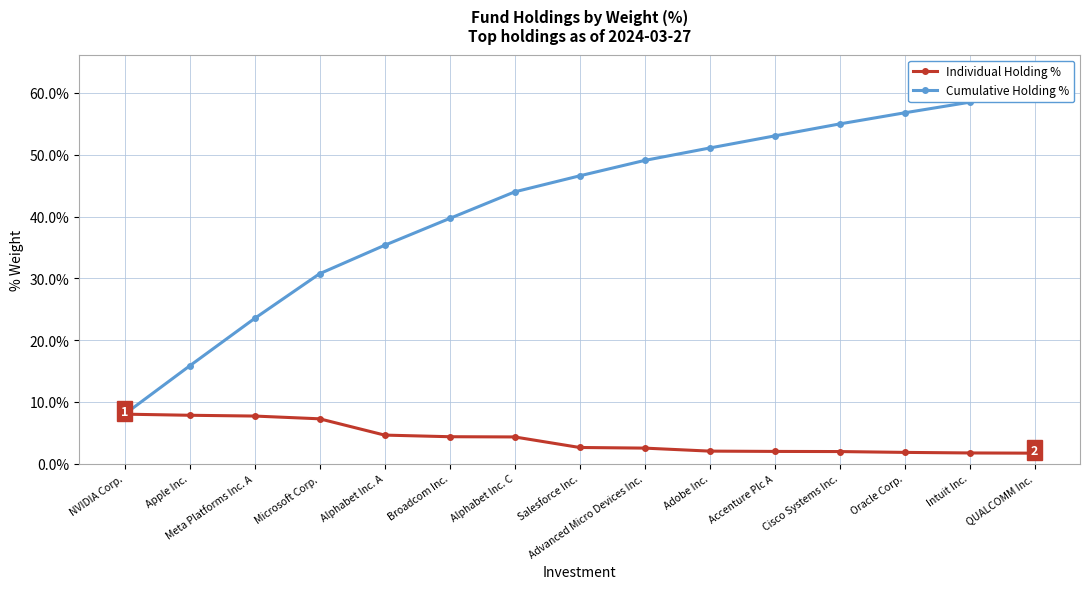

True or false: Cumulative Holding % and Individual Holding % intersect in this chart.

False